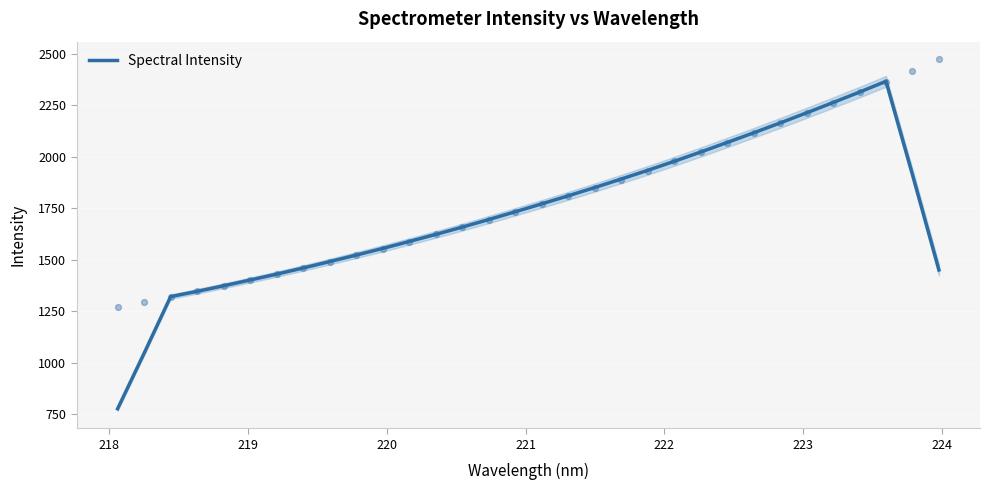

What is the highest value of the Spectral Intensity series?

2365.3